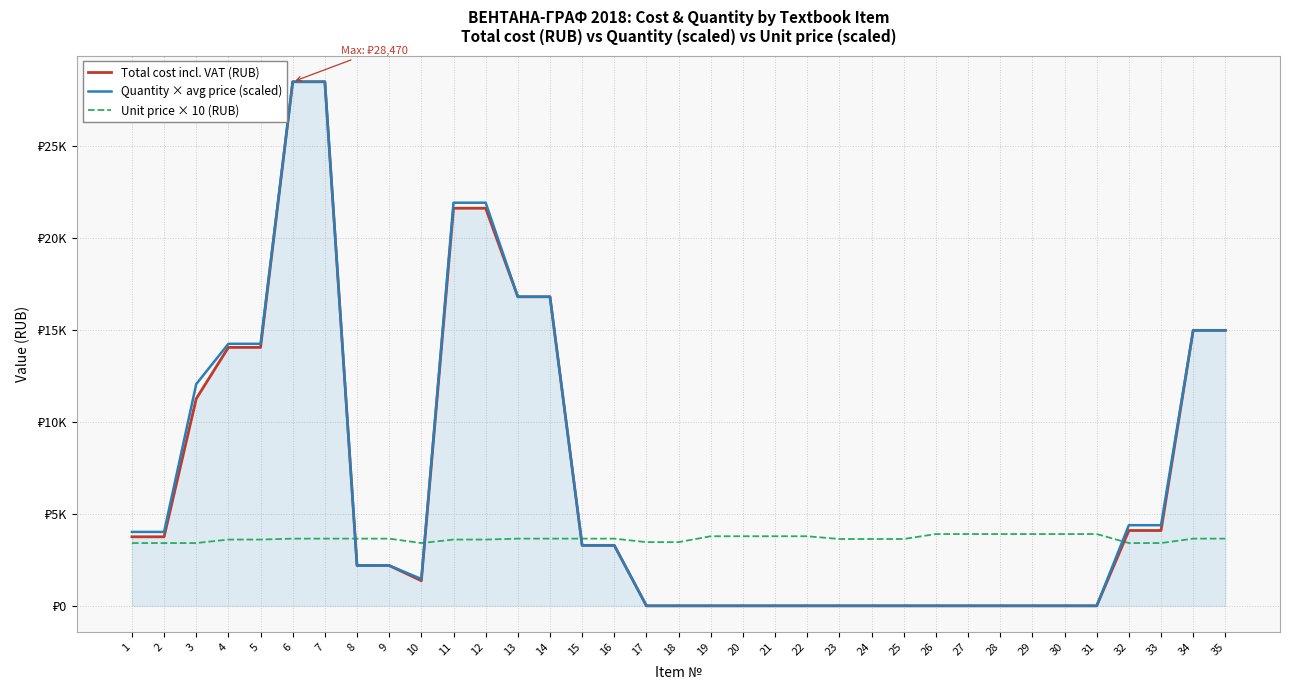

Reading left to right, extract all data points from this chart.

Total cost incl. VAT (RUB): 3751	3751	11253	14040	14040	28470	28470	2190	2190	1364	21600	21600	16790	16790	3285	3285	0	0	0	0	0	0	0	0	0	0	0	0	0	0	0	4092	4092	14965	14965
Quantity × avg price (scaled): 4015	4015	12045	14235	14235	28470	28470	2190	2190	1460	21900	21900	16790	16790	3285	3285	0	0	0	0	0	0	0	0	0	0	0	0	0	0	0	4380	4380	14965	14965
Unit price × 10 (RUB): 3410	3410	3410	3600	3600	3650	3650	3650	3650	3410	3600	3600	3650	3650	3650	3650	3460	3460	3780	3780	3780	3780	3630	3630	3630	3900	3900	3900	3900	3900	3900	3410	3410	3650	3650